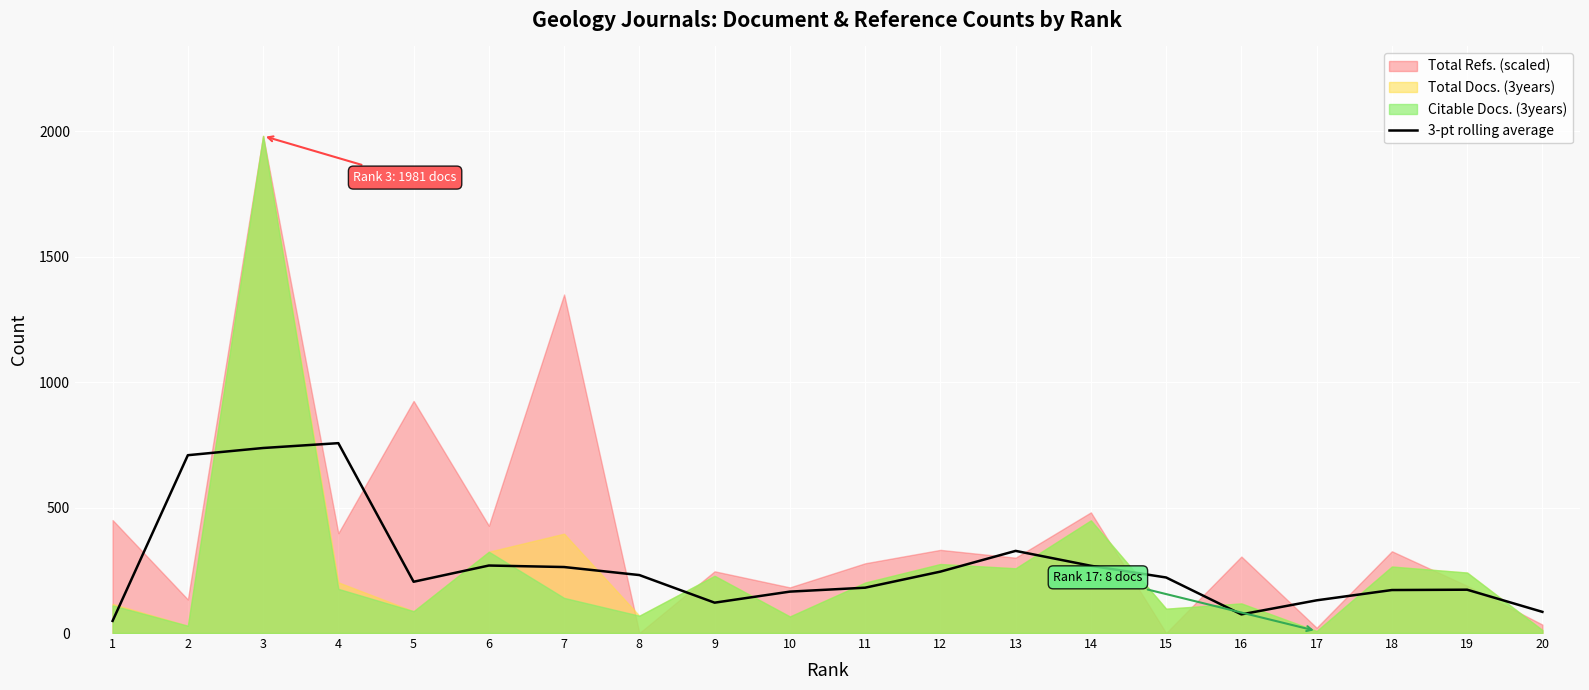

What is the lowest value of the 3-pt rolling average series?

48.3